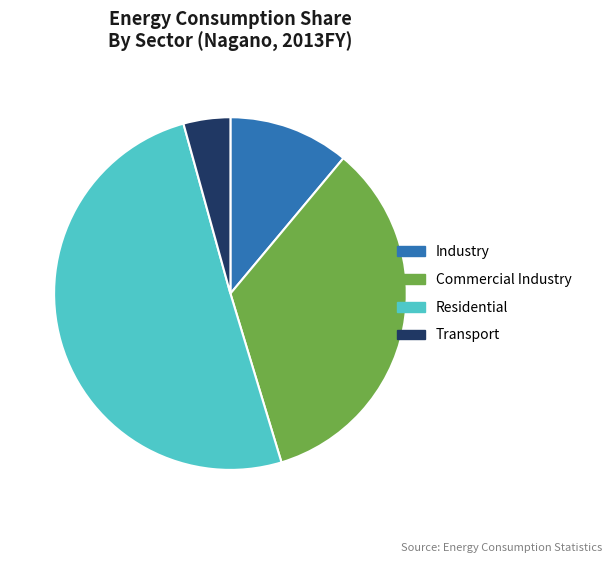

Is the sum of Industry and Transport greater than half?

No